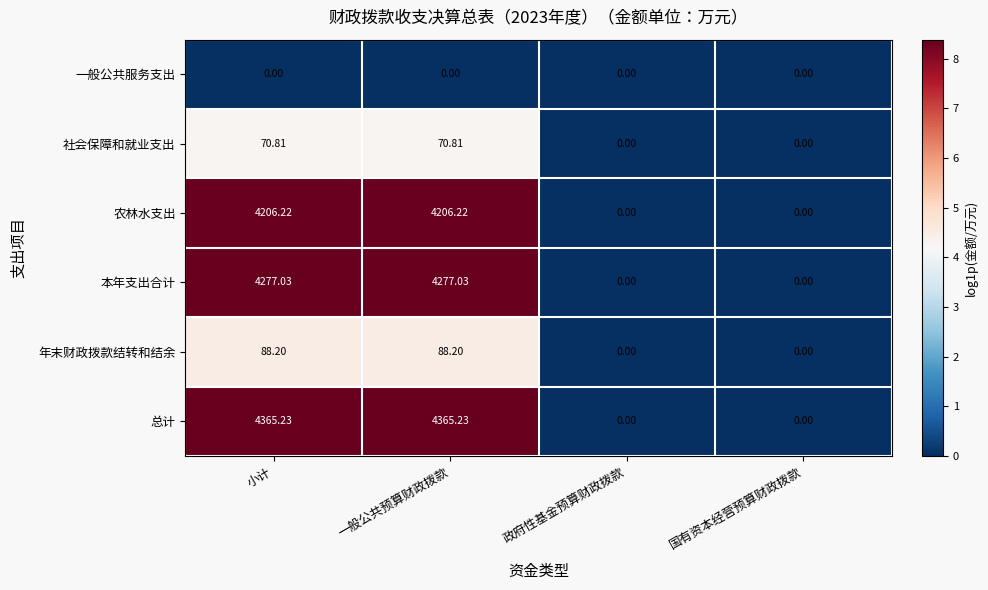

Which series changed the most between 小计 and 政府性基金预算财政拨款?

总计